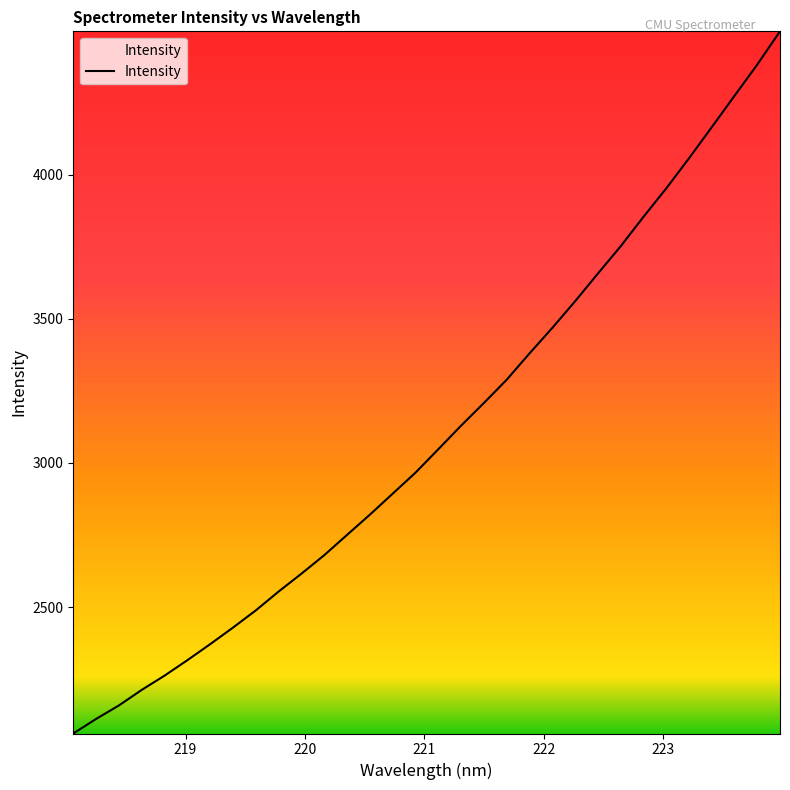

How many values are below 3047?

16